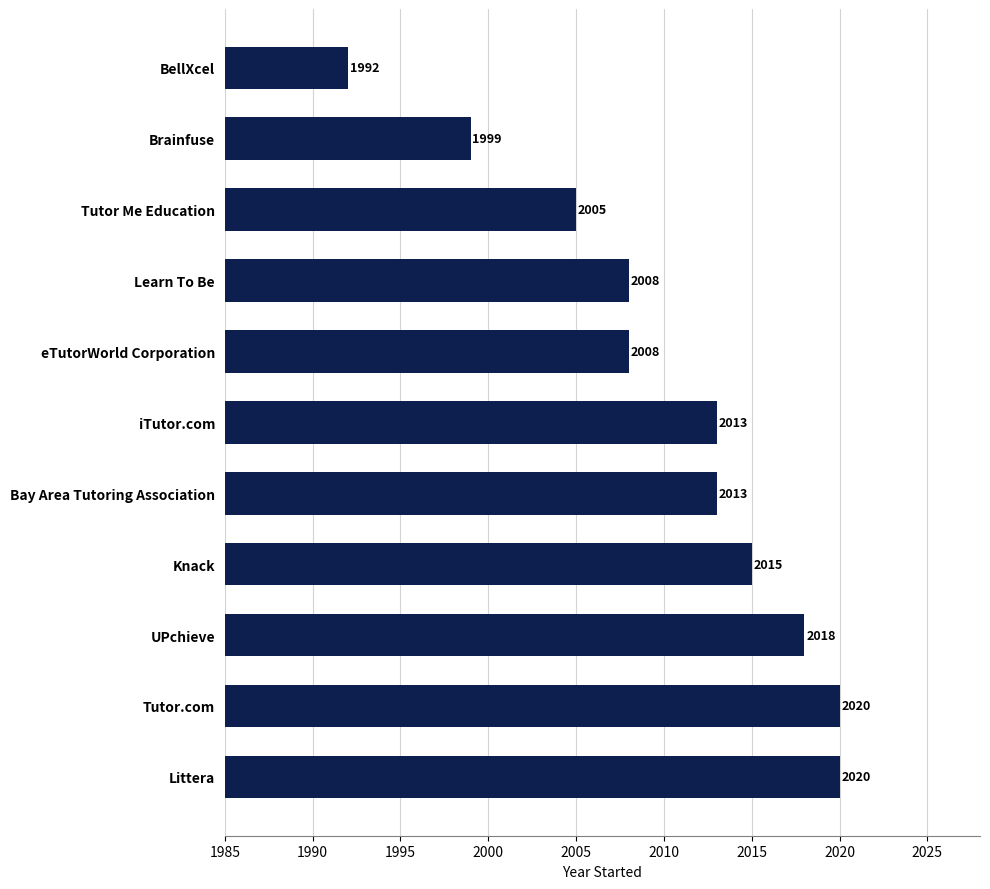

How many values are below 2013?

5